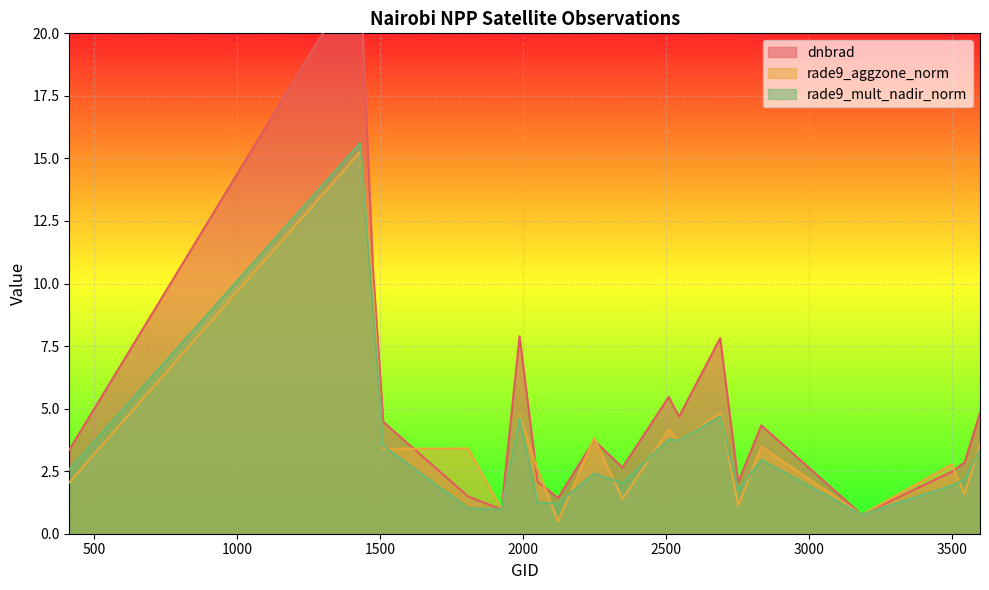

How many values in the rade9_aggzone_norm series exceed 3?

11